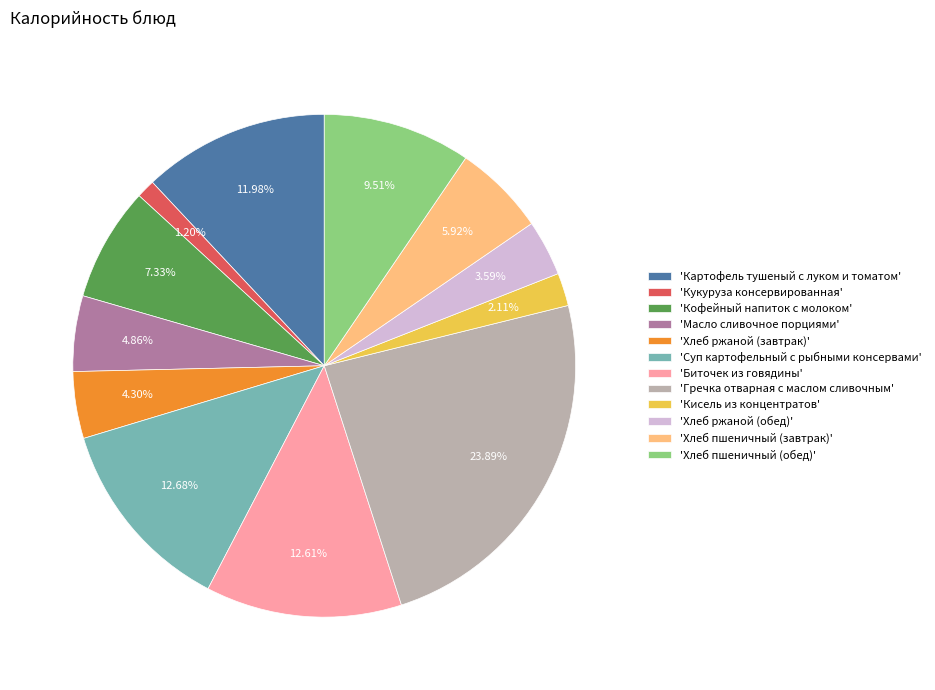

Is 'Хлеб ржаной (обед)' the majority of the pie?

No